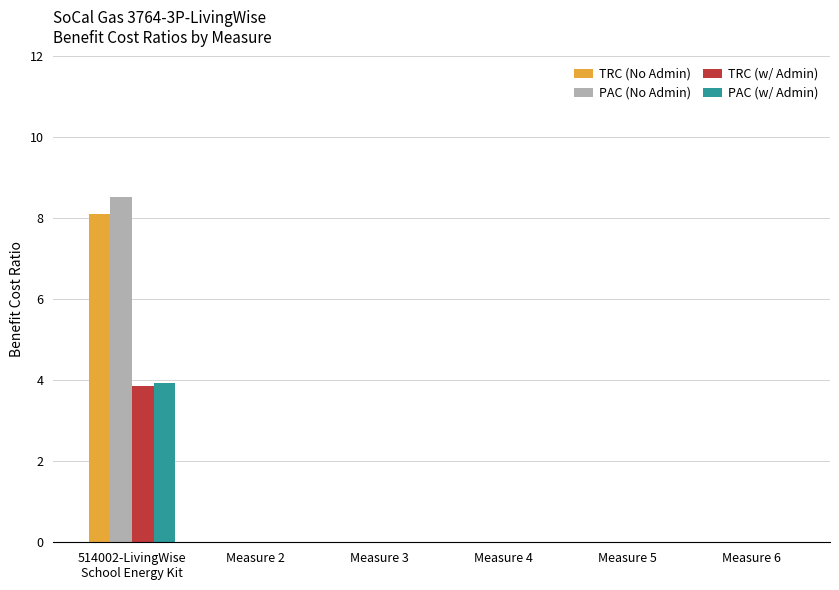

How many groups of bars are there?

6